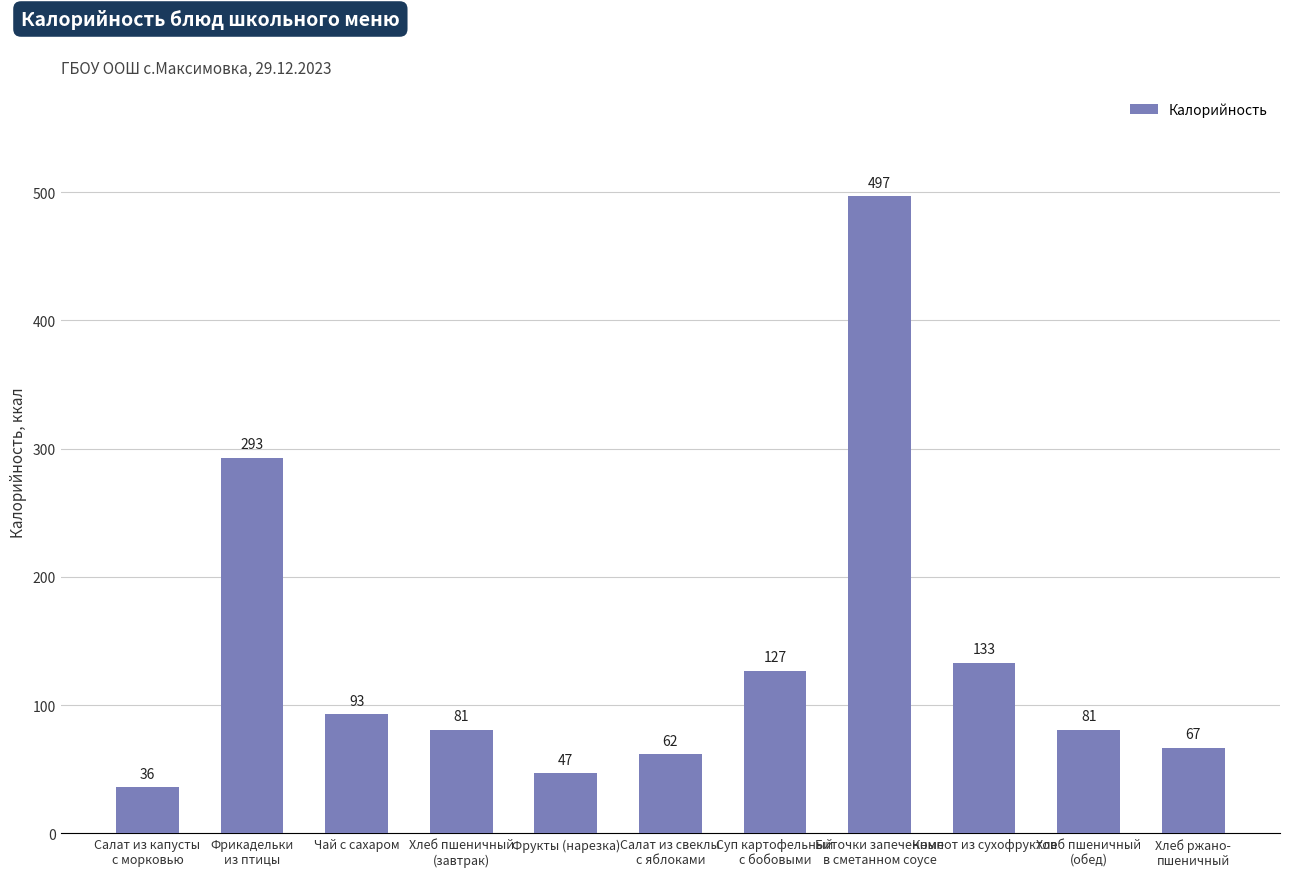

What is the label of the 7th bar from the left?

Суп картофельный
с бобовыми